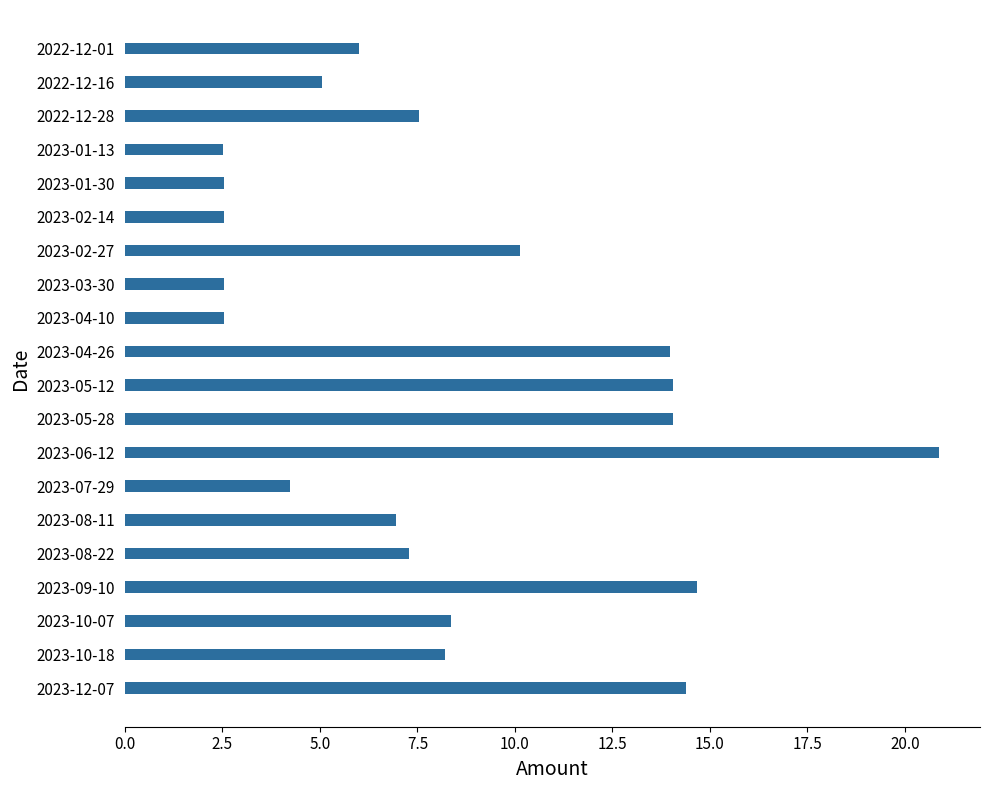

What is the maximum value shown in the chart?

20.9